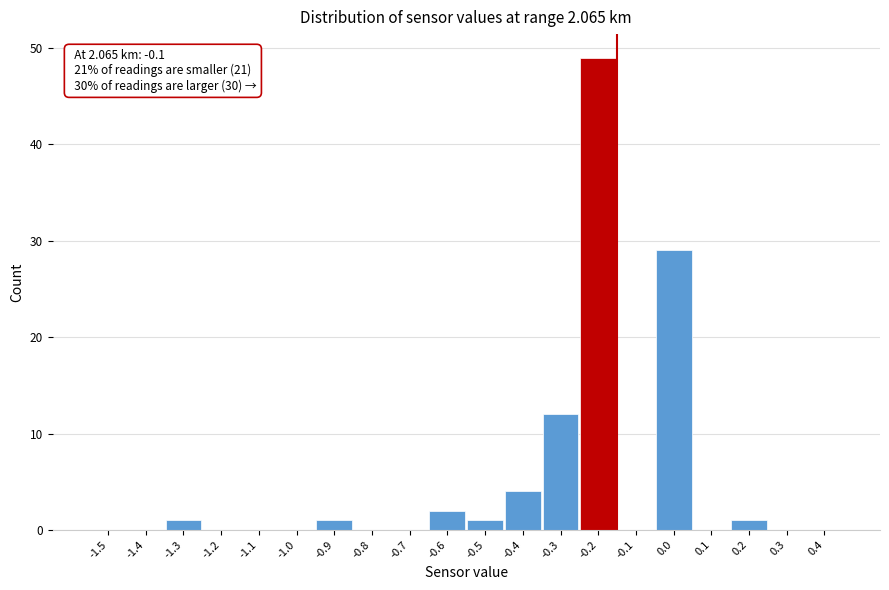

Reading left to right, transcribe all the data shown in this chart.

-1.5=0	-1.4=0	-1.3=1	-1.2=0	-1.1=0	-1.0=0	-0.9=1	-0.8=0	-0.7=0	-0.6=2	-0.5=1	-0.4=4	-0.3=12	-0.2=49	-0.1=0	0.0=29	0.1=0	0.2=1	0.3=0	0.4=0